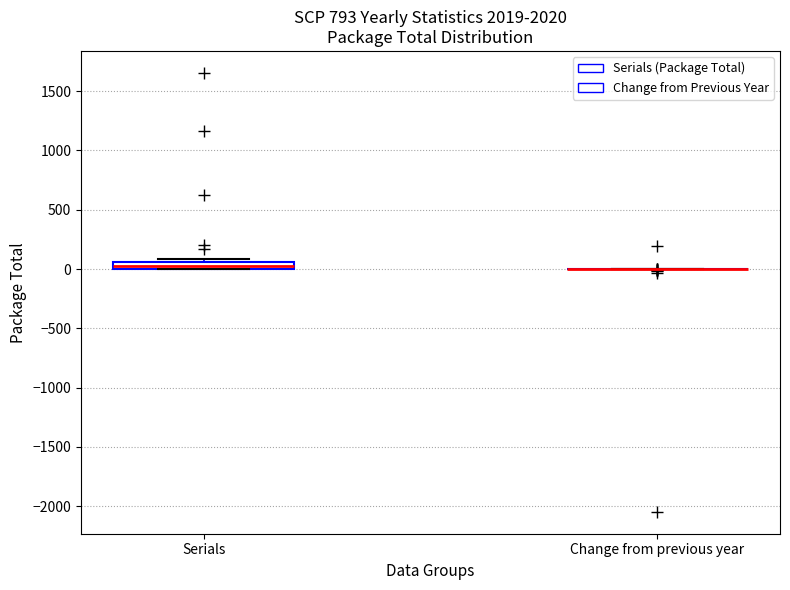

Comparing the boxes themselves (not the whiskers), which one is the tallest?

Serials